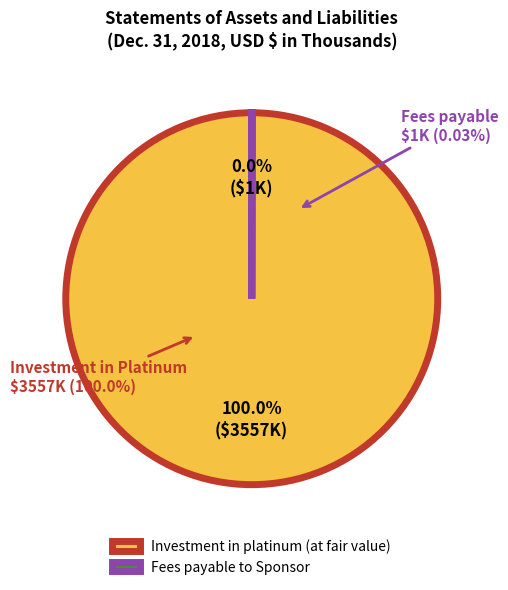

How many slices are in this pie chart?

2